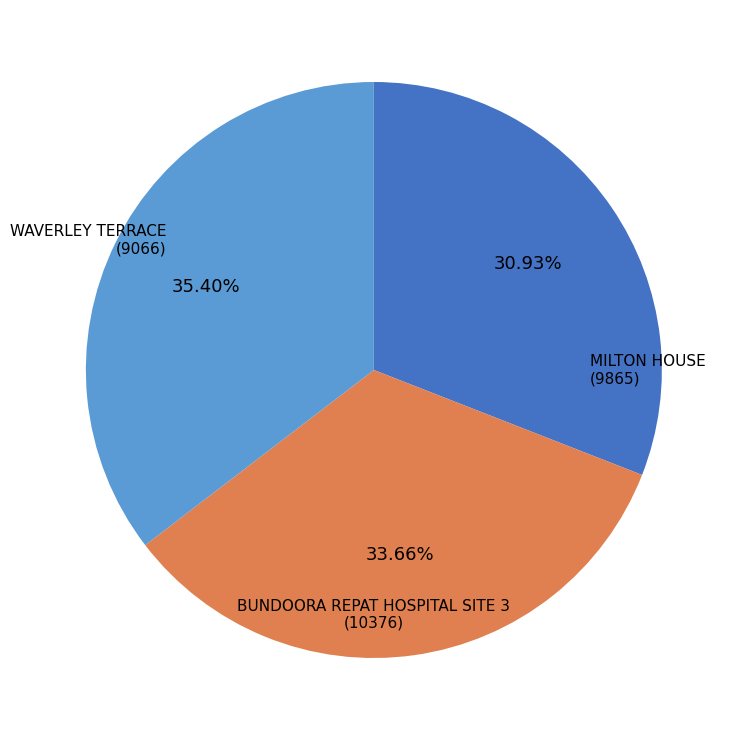

Is there a majority slice in this chart?

No